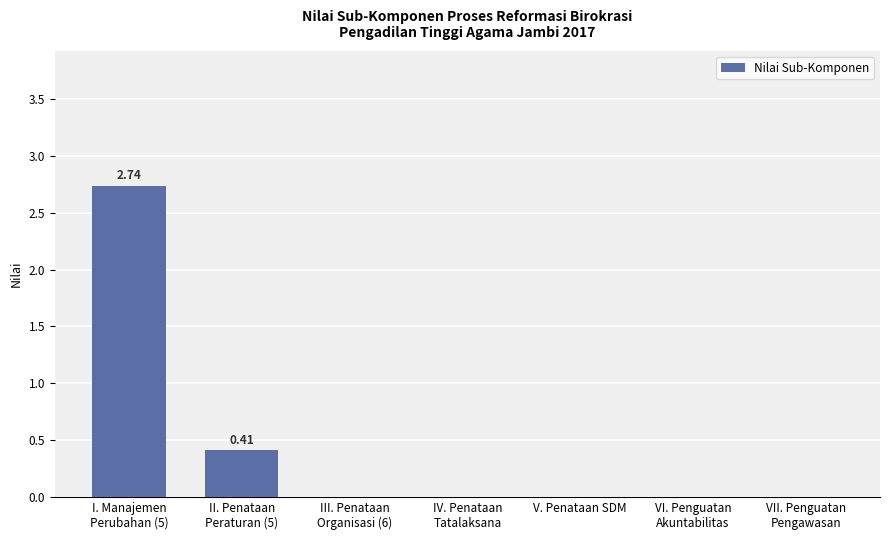

Count the number of categories in the chart.

7